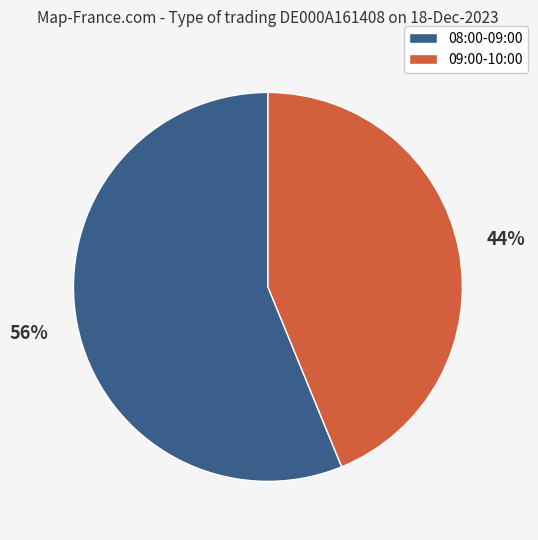

What percentage is the 08:00-09:00 slice, to the nearest percent?

56%